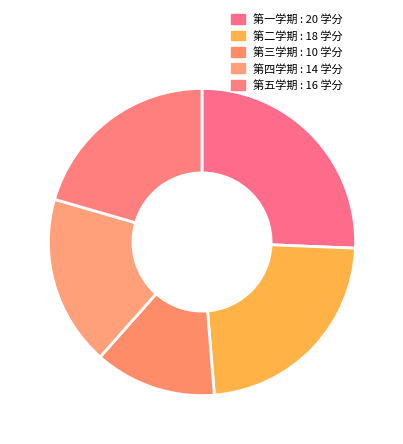

What percentage is the 第五学期 slice, to the nearest percent?

21%